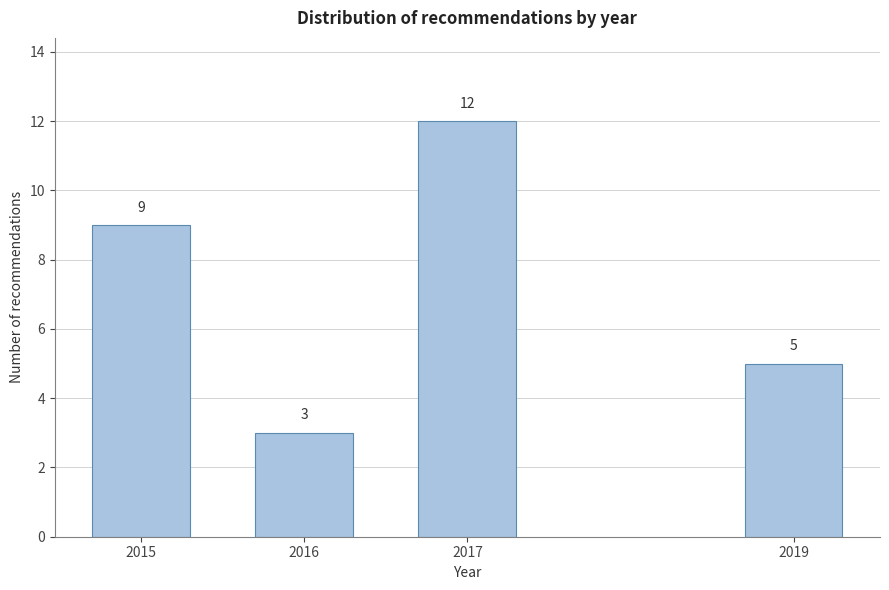

Reading right to left, list all the values displayed in this chart.

2019=5	2017=12	2016=3	2015=9